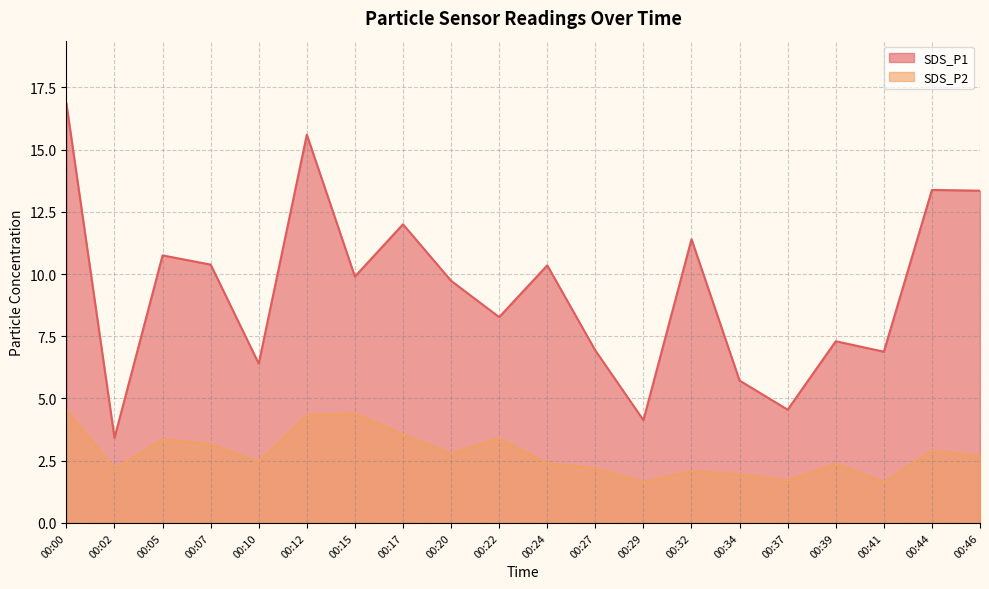

How many data points in SDS_P1 are less than 9?

9